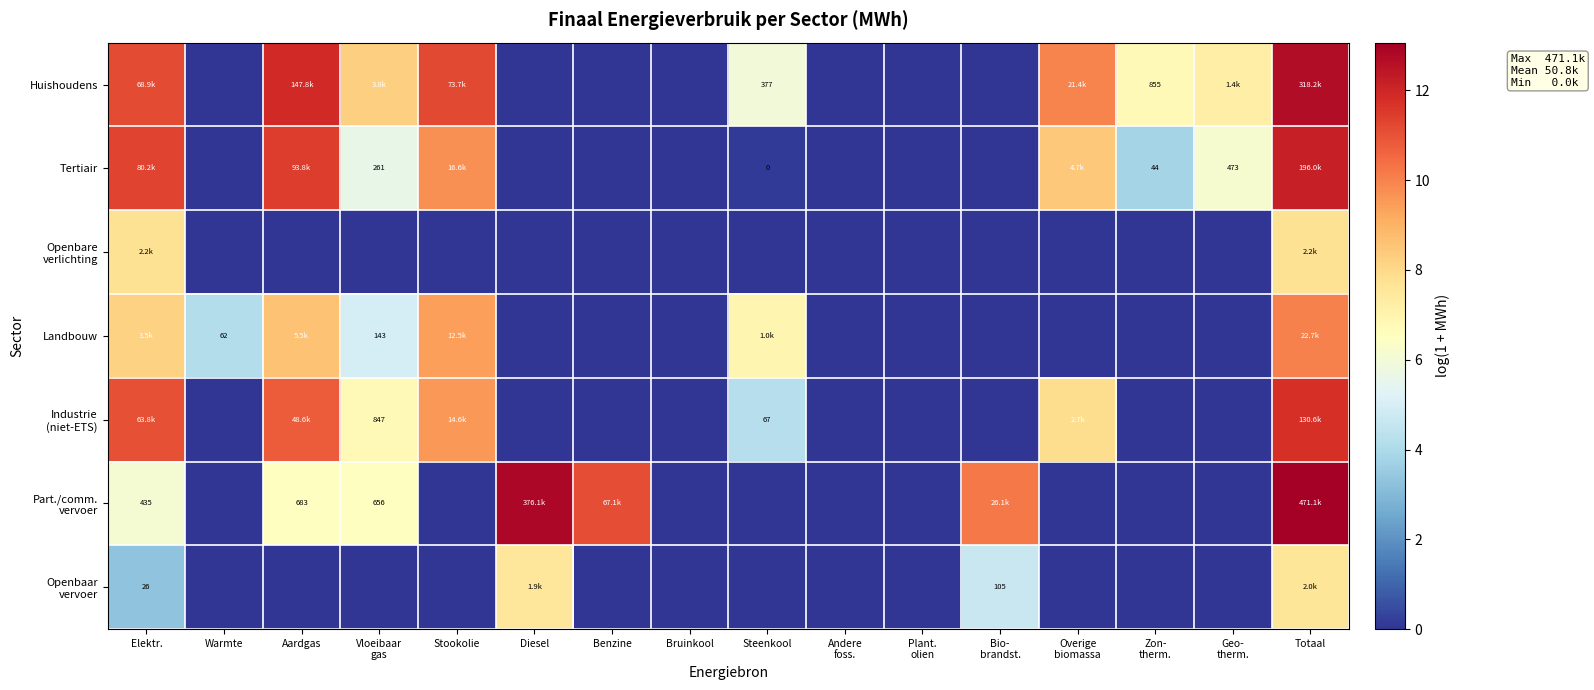

Is it true that Part./comm. vervoer equals 10.2 at Bio- brandst.?

True